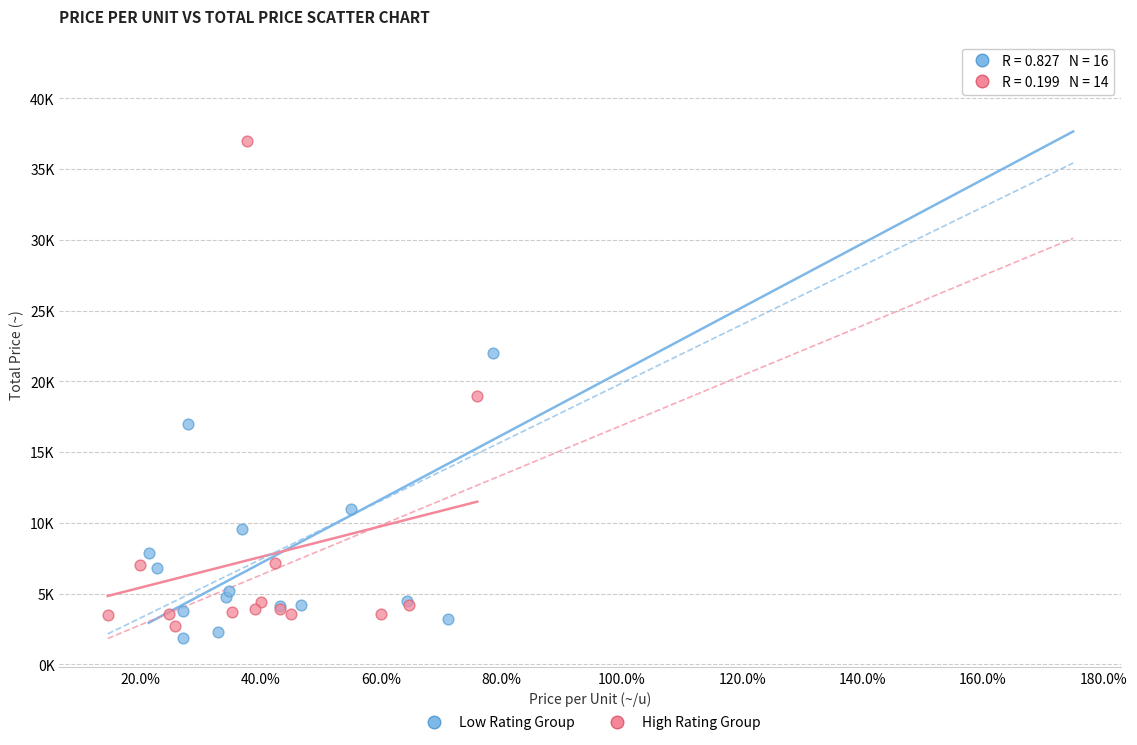

What are all the series names shown in the legend?

Low Rating Group, High Rating Group